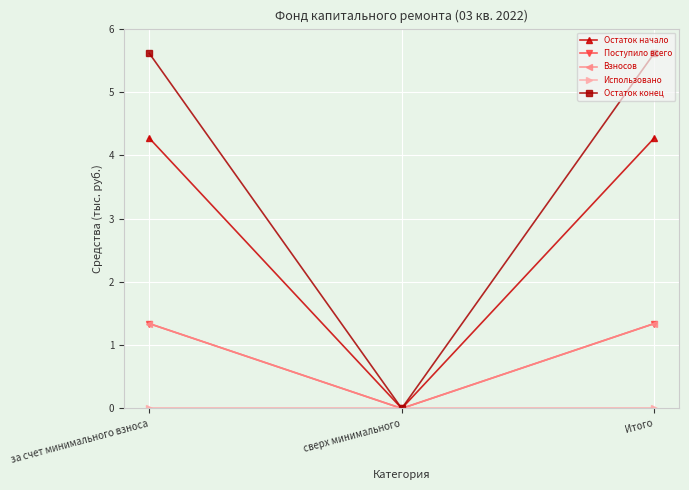

Is it true that Остаток конец equals 8.7 at за счет минимального взноса?

False